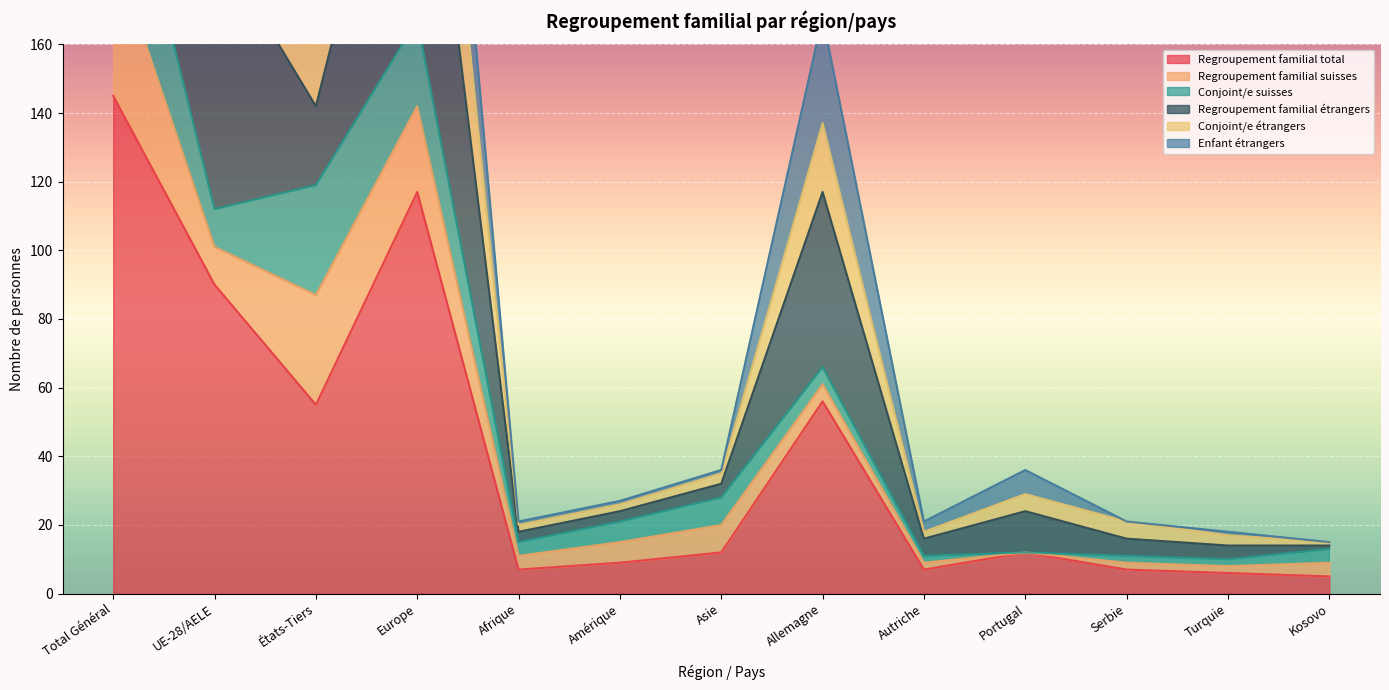

Is it true that Regroupement familial total equals 12 at Autriche?

False